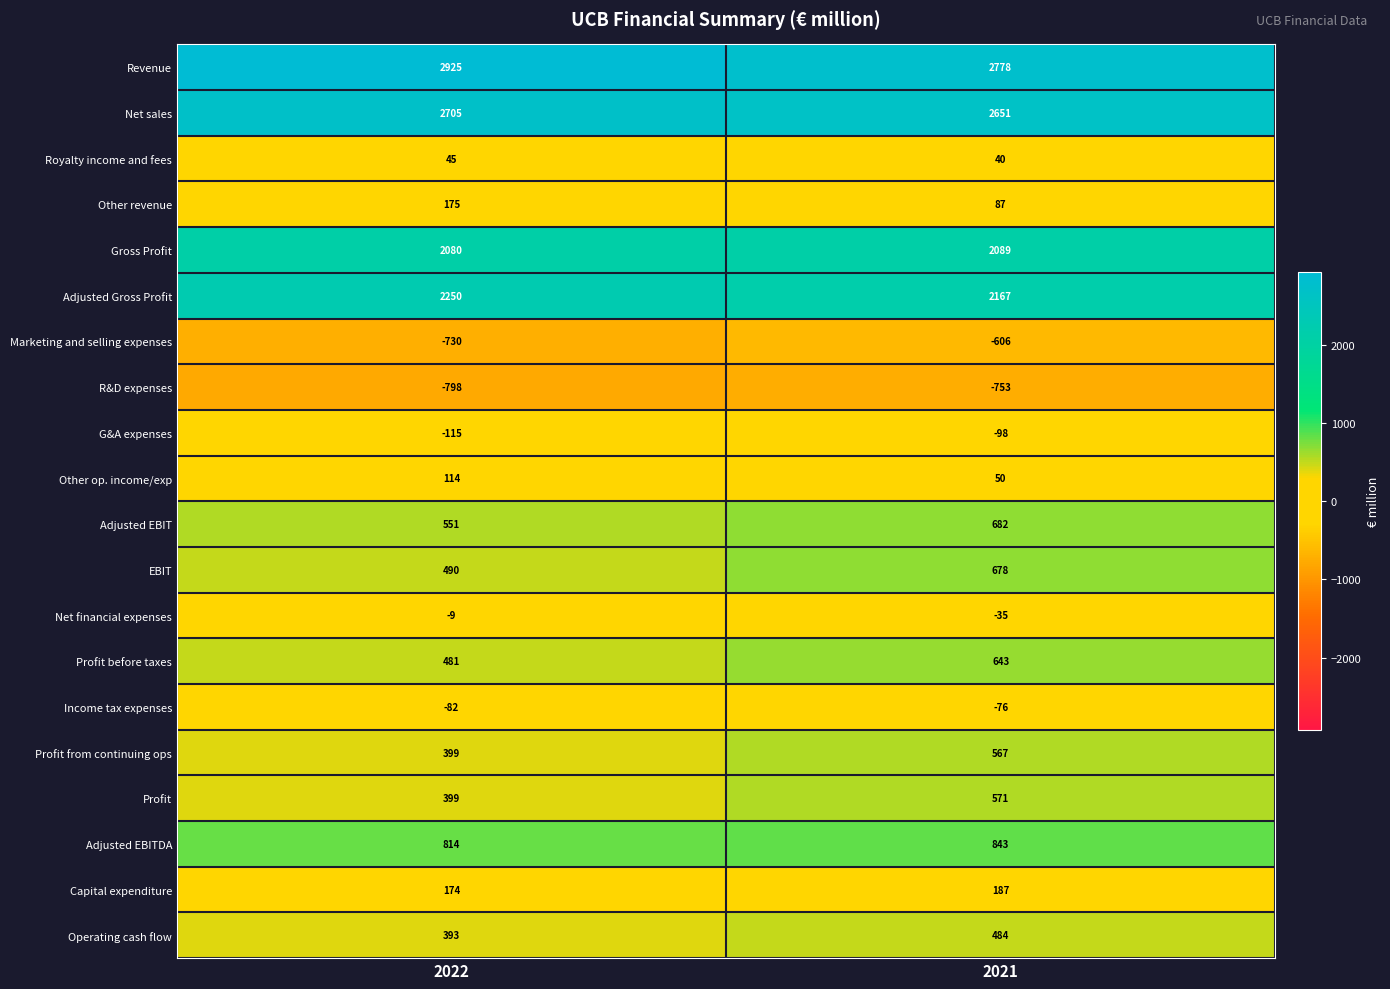

What is the difference between the Other revenue values at 2022 and 2021?

88